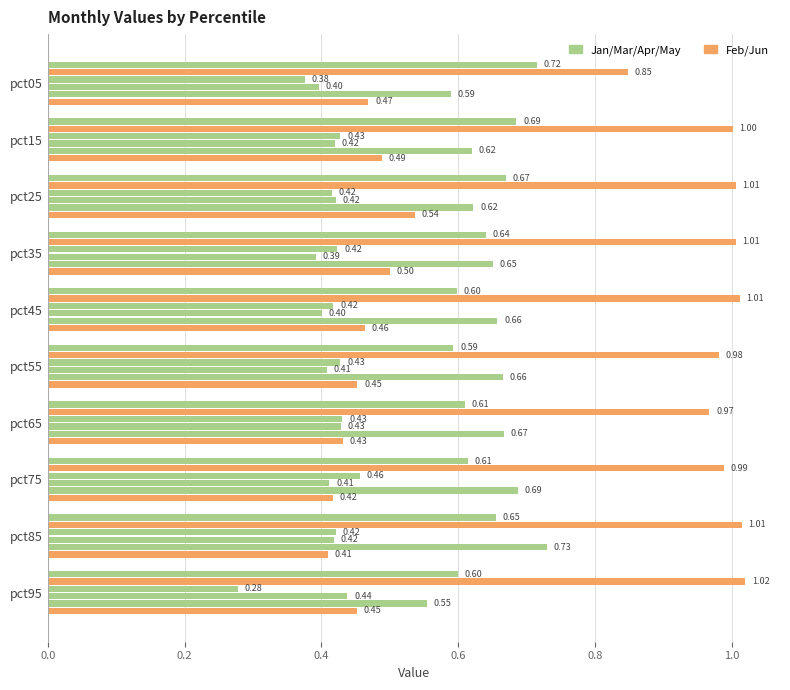

How many series are shown in this chart?

6